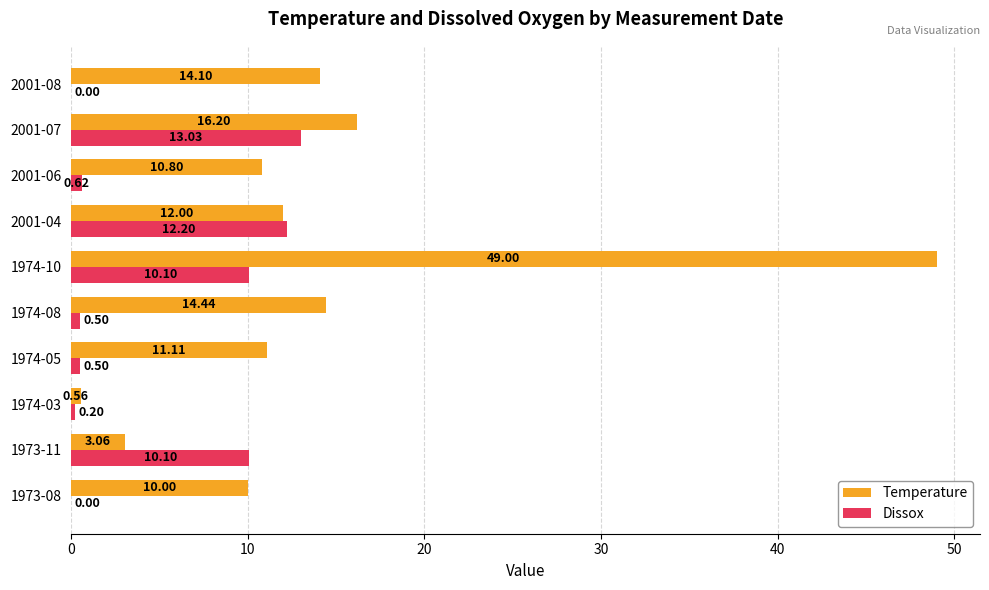

Which series changed the most between 1973-11 and 2001-07?

Temperature